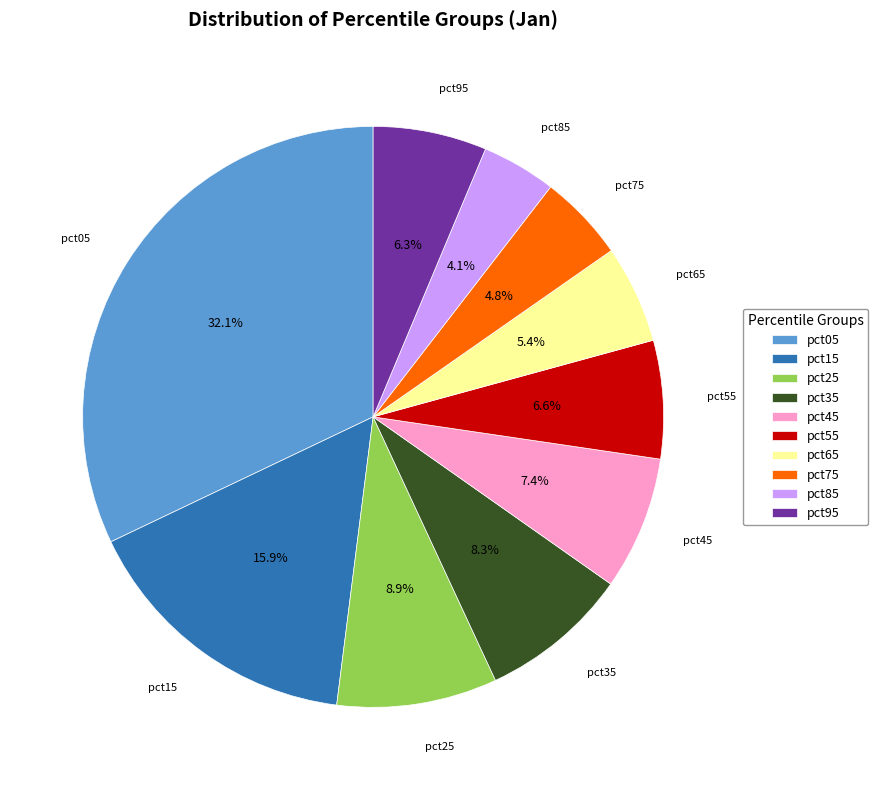

Which category has the biggest portion of the pie?

pct05